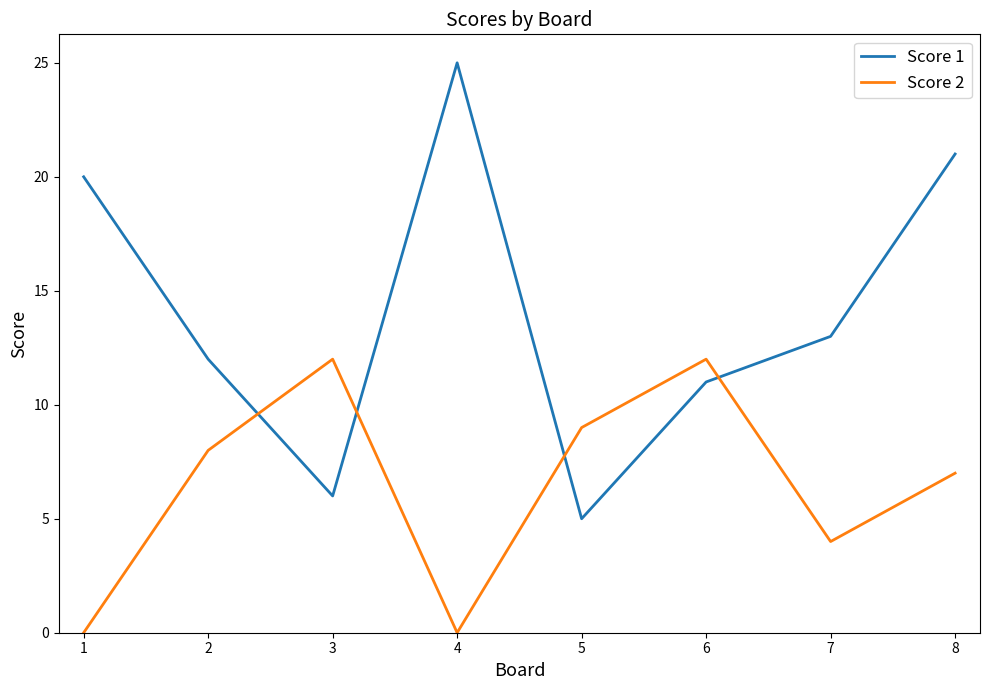

True or false: Score 2 has more than 2 points higher than both neighbors.

False